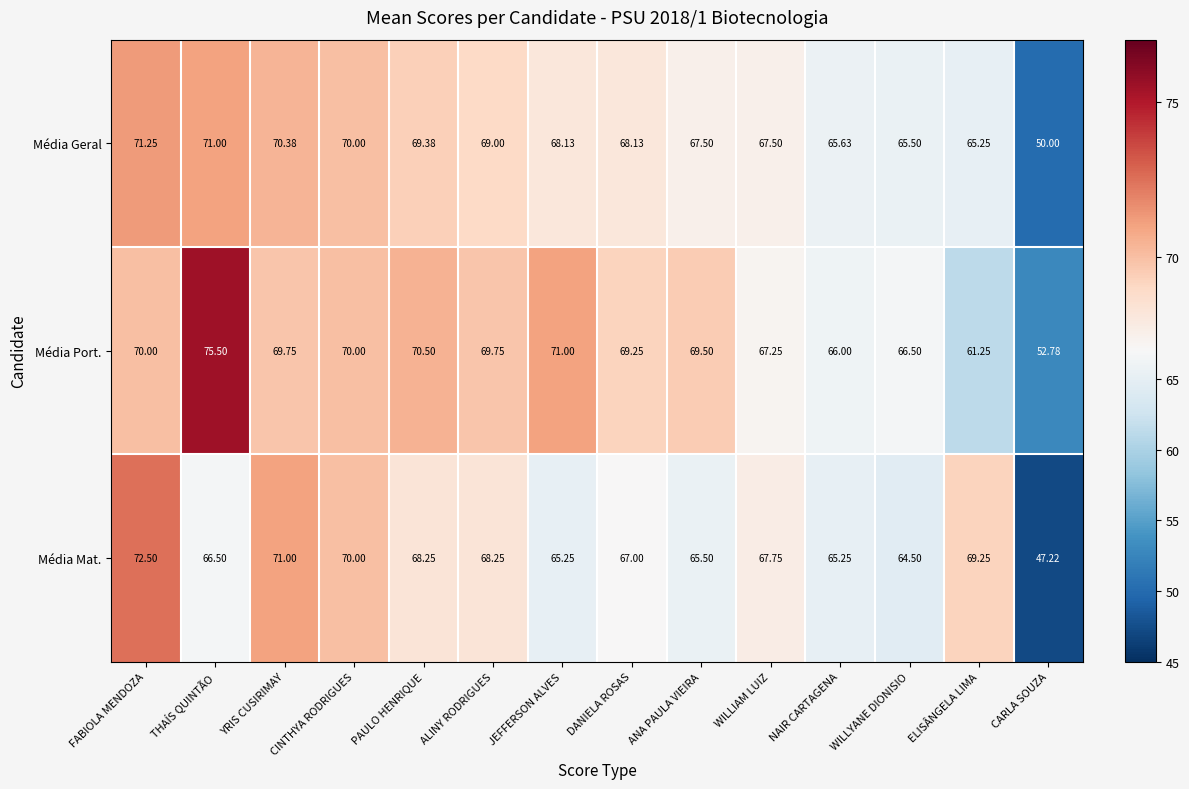

Is the value of Média Geral at ANA PAULA VIEIRA greater than the value of Média Port. at DANIELA ROSAS?

No